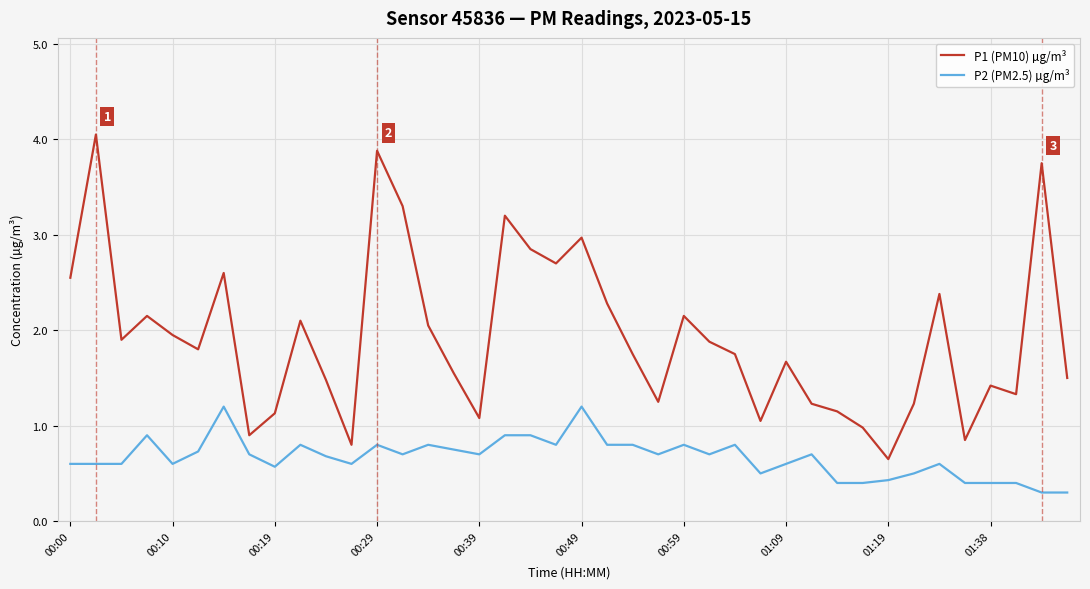

How many categories are shown in the chart?

40